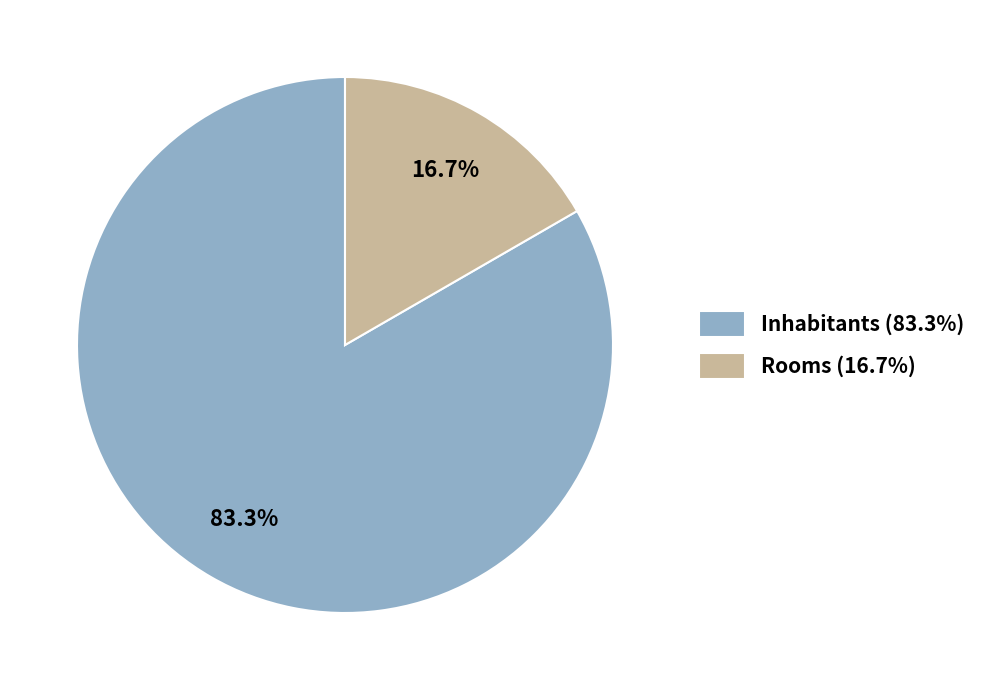

Which slice is the smallest?

Rooms (16.7%)